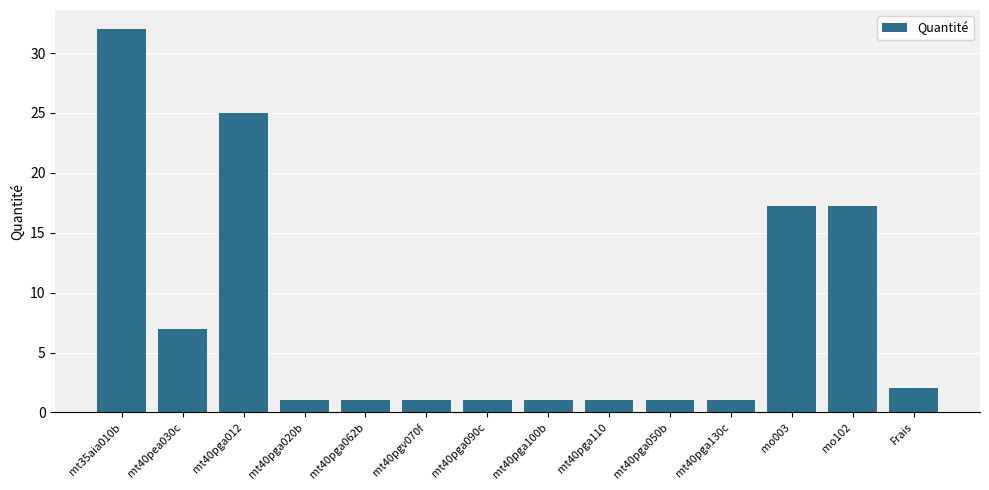

What value does the data have at mt35aia010b?

32.0